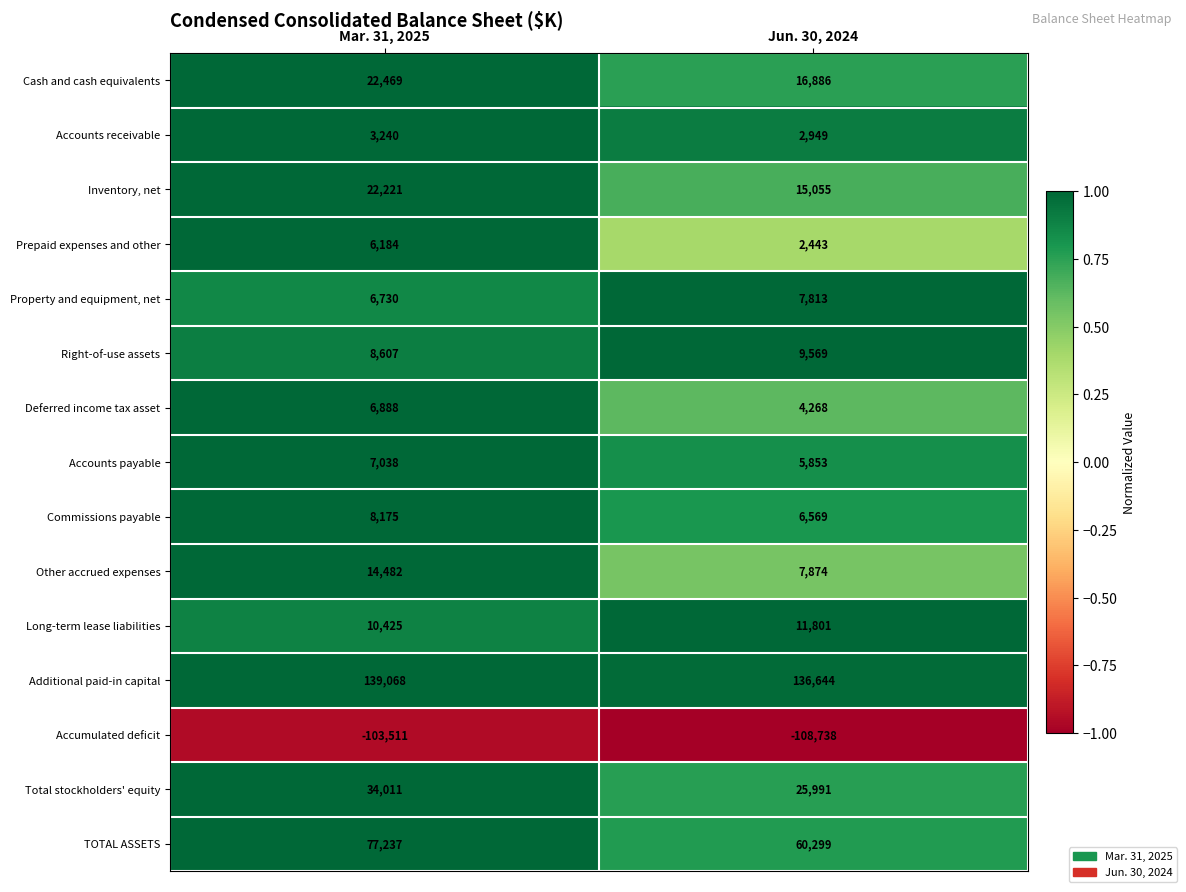

The Accounts payable series shows 7038 at Mar. 31, 2025. True or false?

True